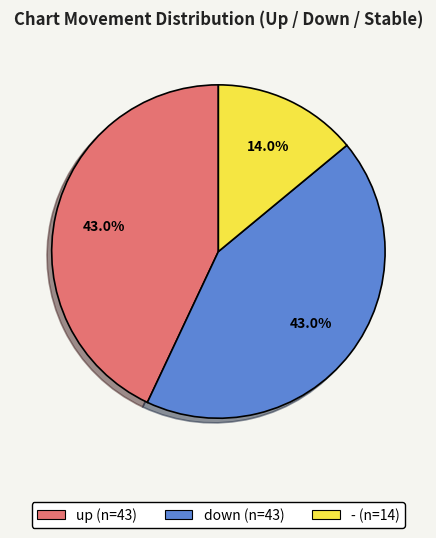

What is the total percentage of up and -?

57.0%